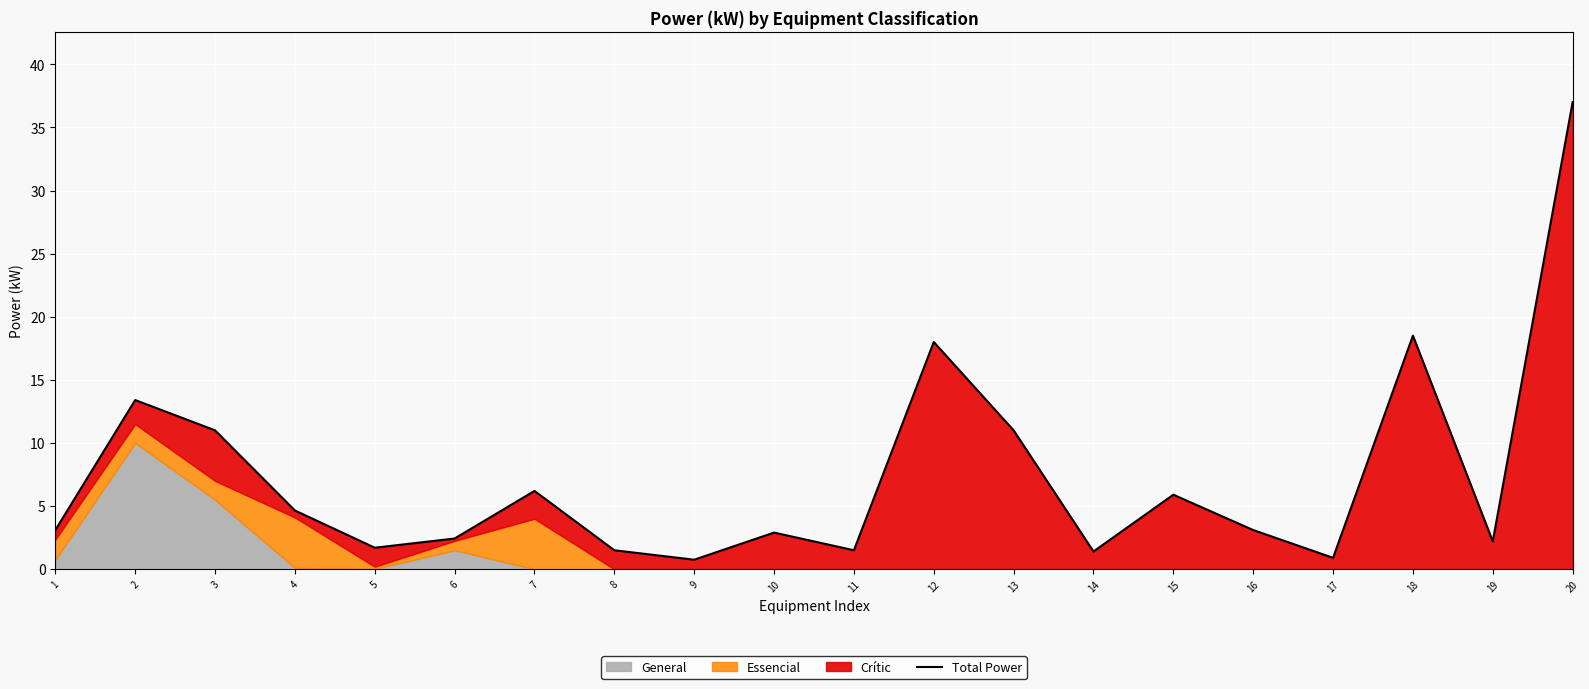

What is the ratio of the value at 5 to the value at 14?

1.2